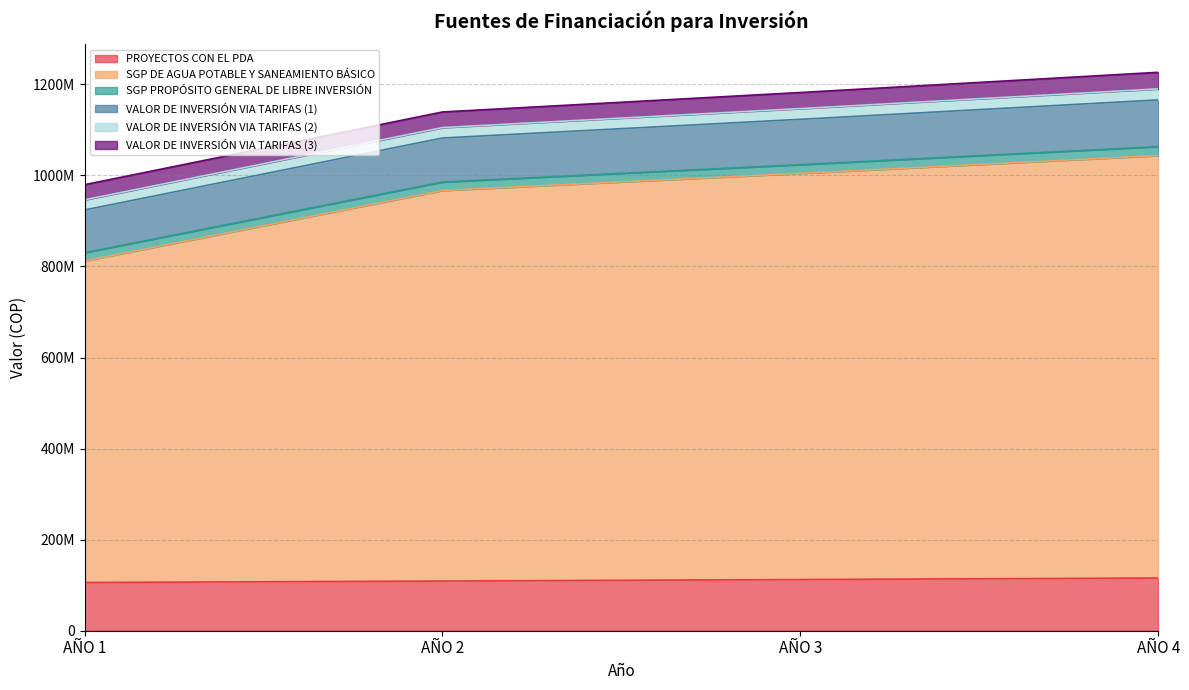

Does the chart display data point markers on the line(s)?

No